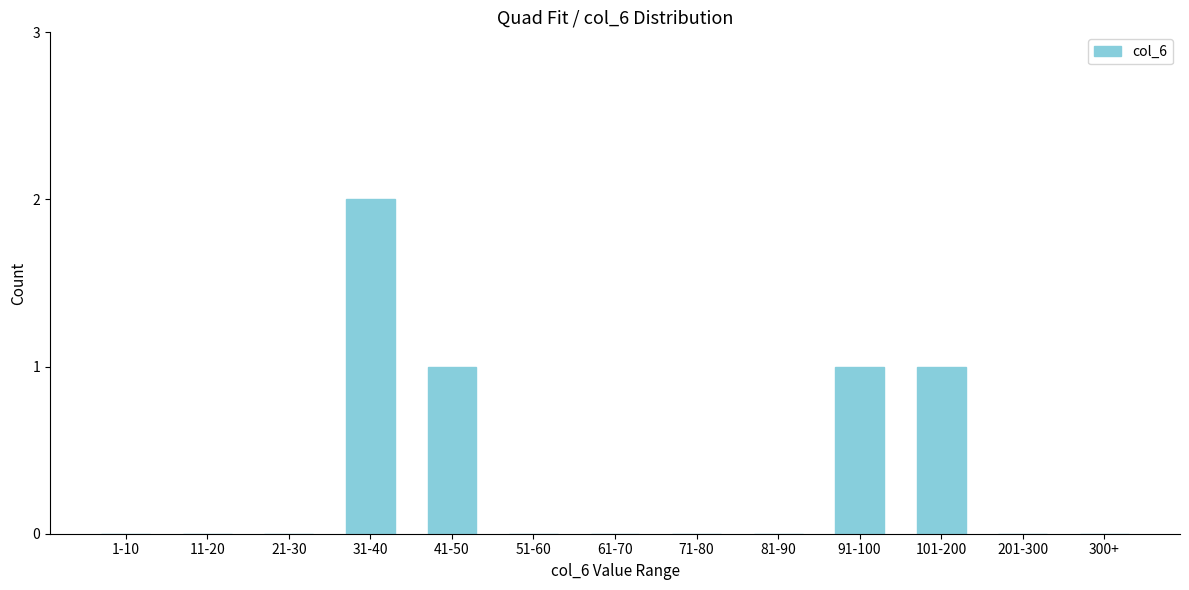

Reading right to left, transcribe all the data shown in this chart.

300+=0	201-300=0	101-200=1	91-100=1	81-90=0	71-80=0	61-70=0	51-60=0	41-50=1	31-40=2	21-30=0	11-20=0	1-10=0